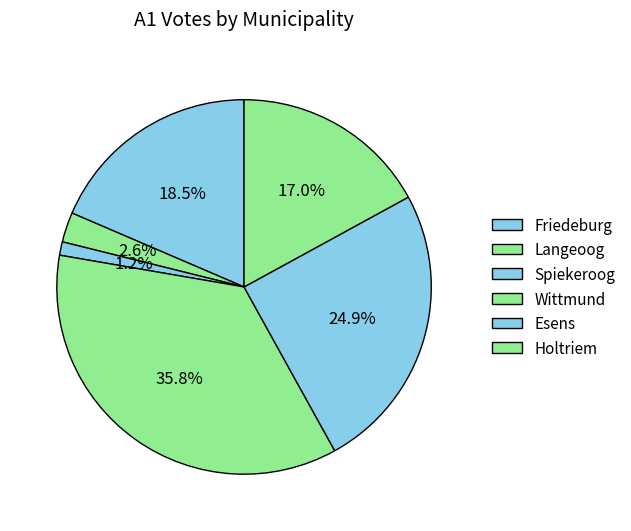

Count the number of slices in the pie.

6